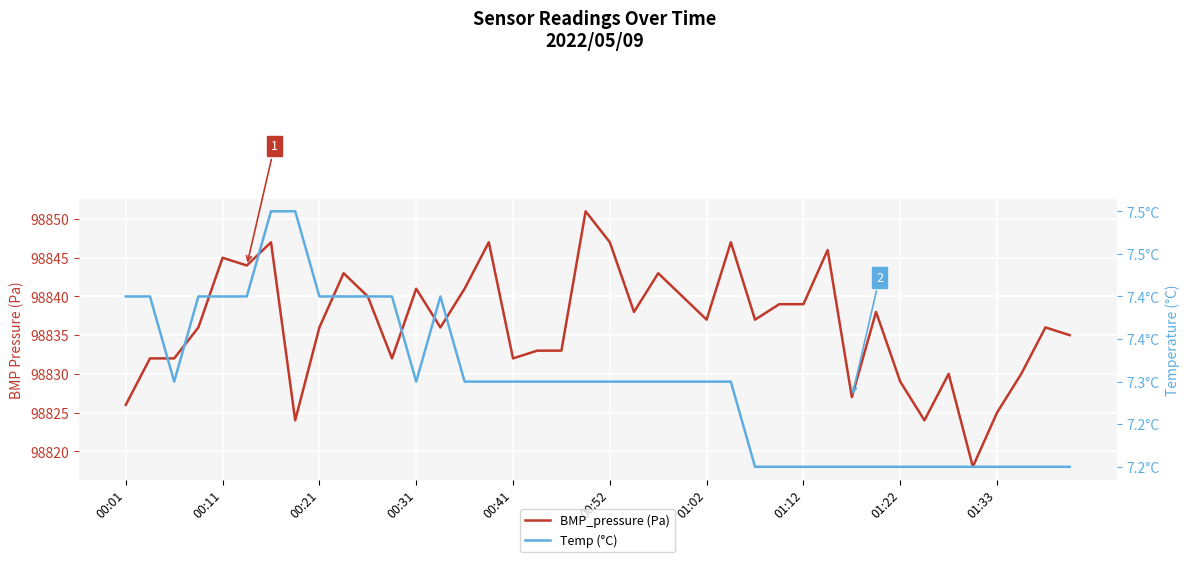

Is the value of BMP_pressure (Pa) at 00:11 greater than the value of Temp (°C) at 29?

Yes